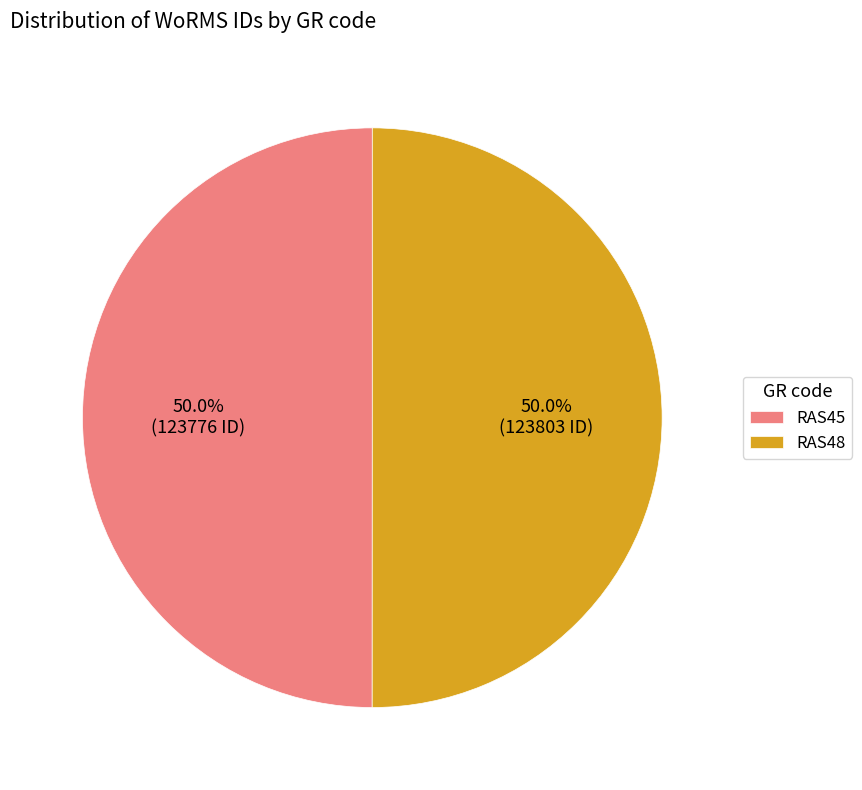

What portion of the pie excludes RAS45?

50.0%